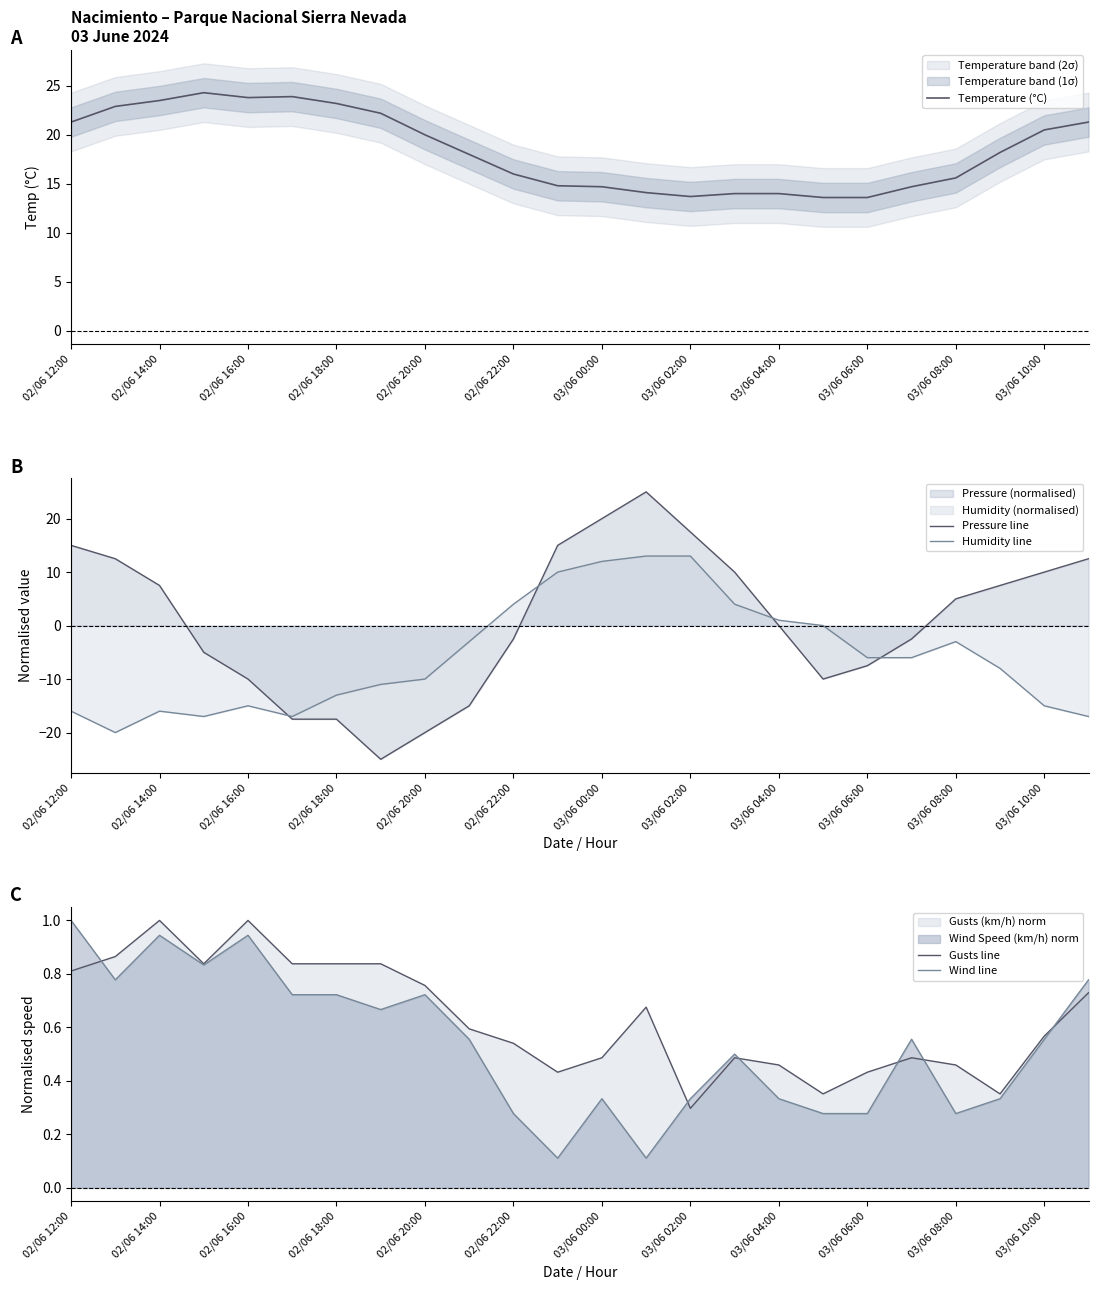

What is the maximum value for Humidity line?

13.0